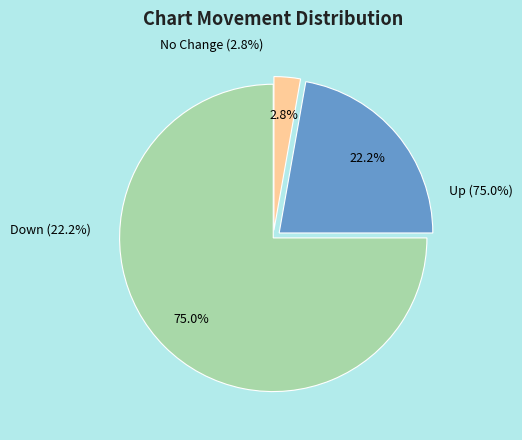

Is it true that up is 75% of the pie?

True